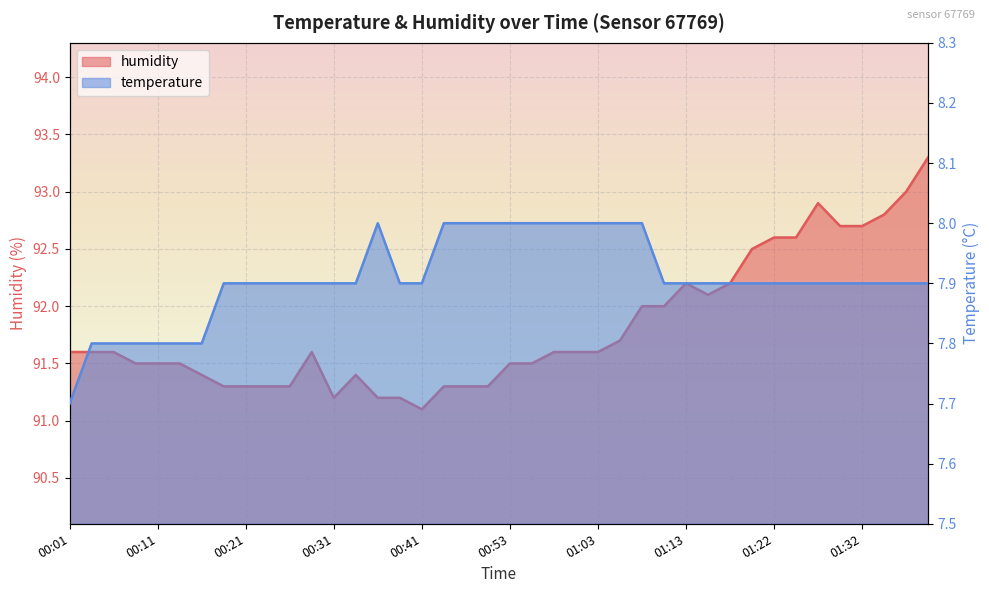

Is the value of humidity at 00:36 greater than the value of temperature at 00:38?

Yes